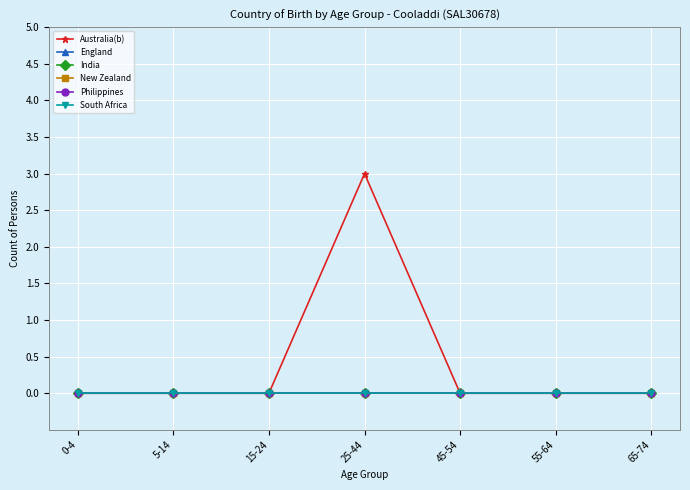

Reading left to right, list all the values displayed in this chart.

Australia(b): 0-4=0	5-14=0	15-24=0	25-44=3	45-54=0	55-64=0	65-74=0
England: 0-4=0	5-14=0	15-24=0	25-44=0	45-54=0	55-64=0	65-74=0
India: 0-4=0	5-14=0	15-24=0	25-44=0	45-54=0	55-64=0	65-74=0
New Zealand: 0-4=0	5-14=0	15-24=0	25-44=0	45-54=0	55-64=0	65-74=0
Philippines: 0-4=0	5-14=0	15-24=0	25-44=0	45-54=0	55-64=0	65-74=0
South Africa: 0-4=0	5-14=0	15-24=0	25-44=0	45-54=0	55-64=0	65-74=0